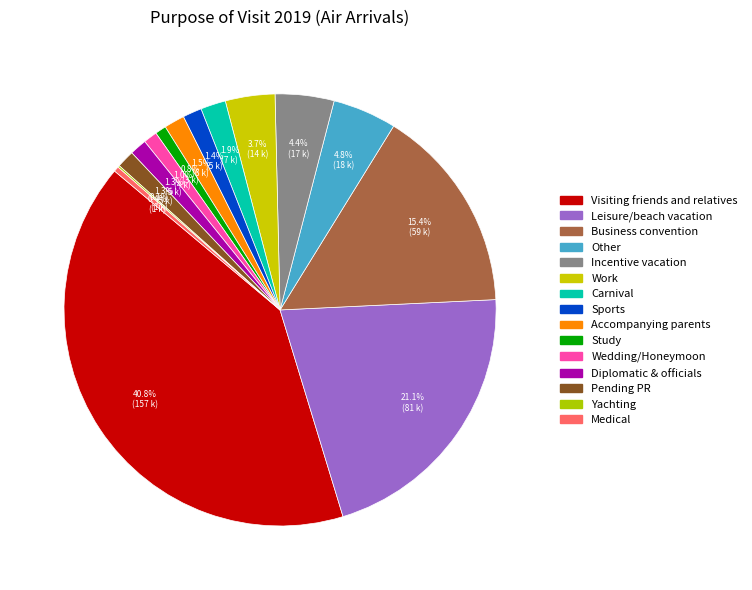

To the nearest percent, what is the difference between the Carnival and Business convention slice percentages?

14%